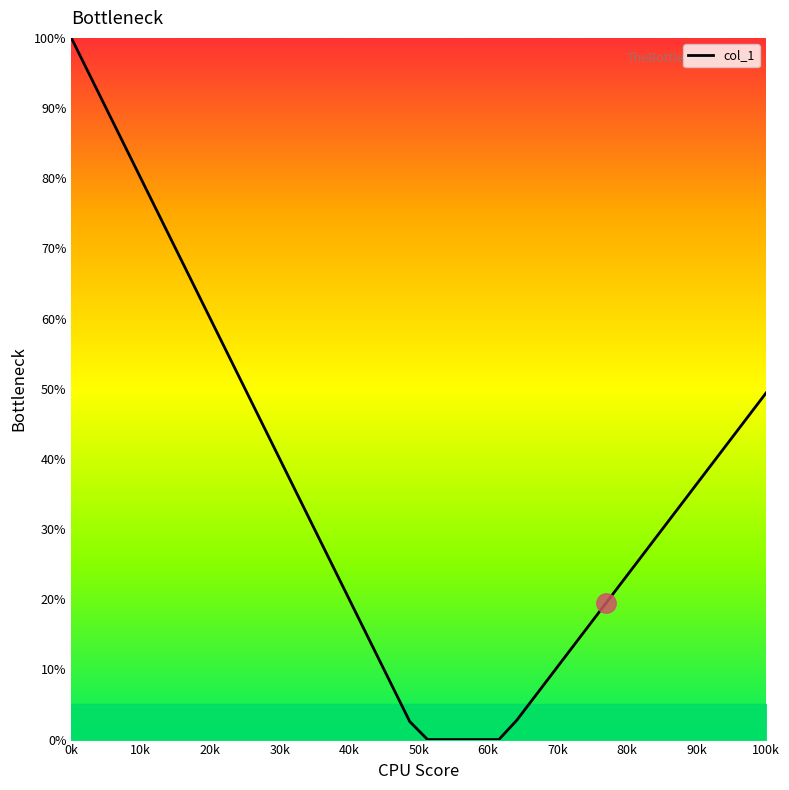

What is the difference between the maximum and minimum values?

100.0